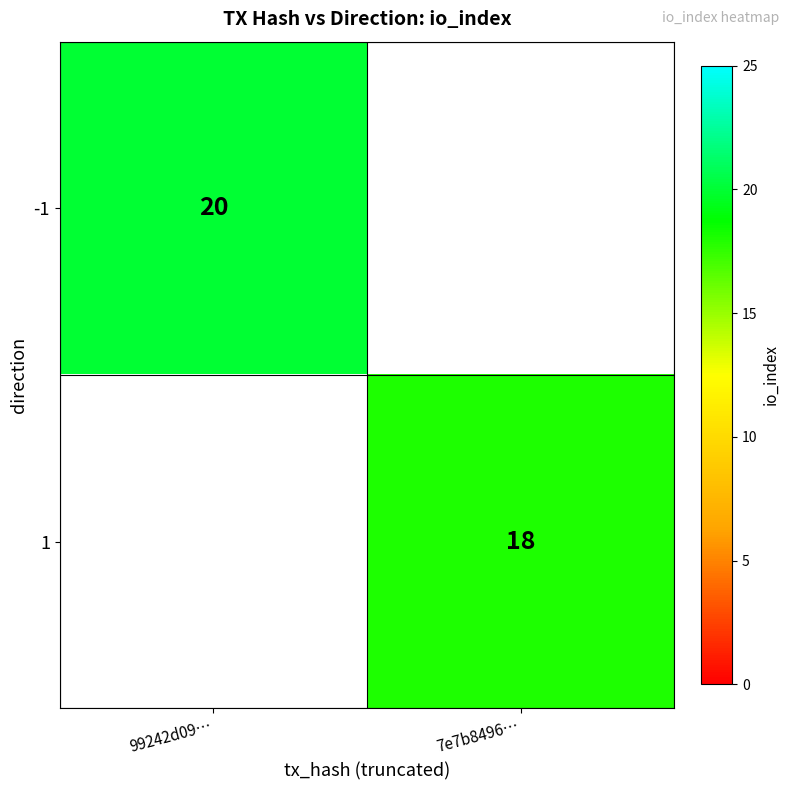

The 1 series shows 18 at 7e7b8496…. True or false?

True